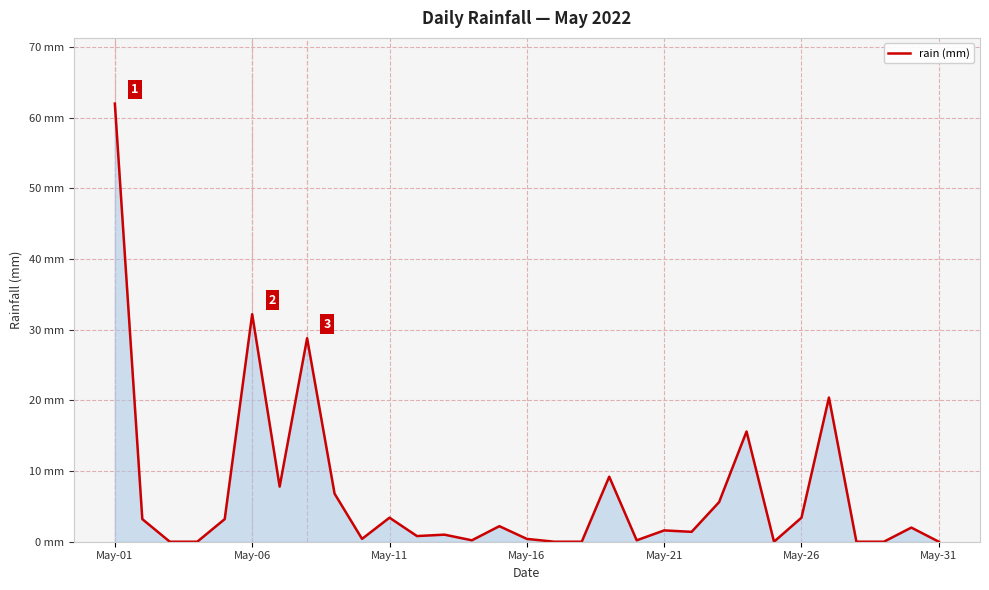

Does the chart display data point markers on the line(s)?

No